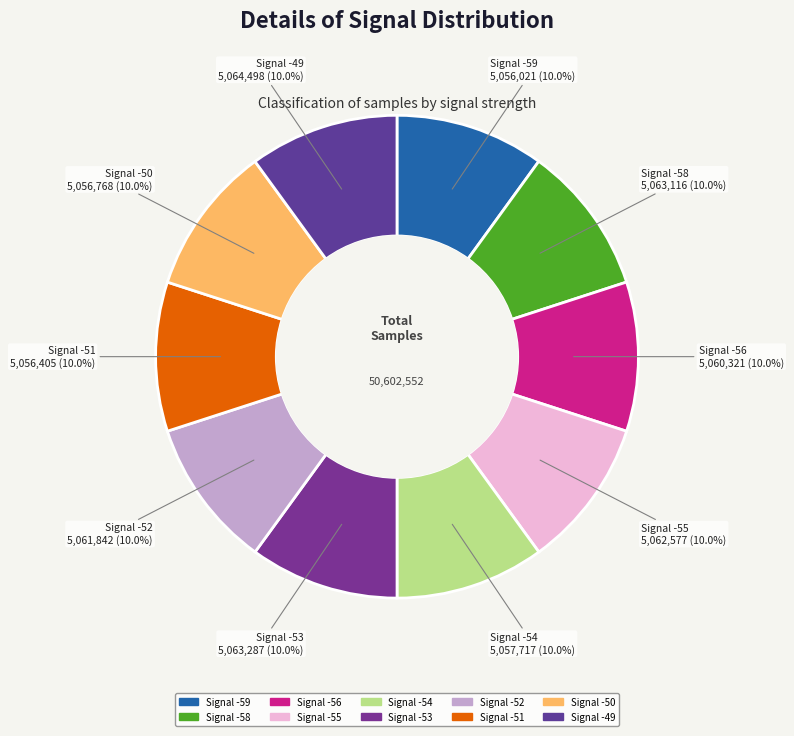

Is there a majority slice in this chart?

No